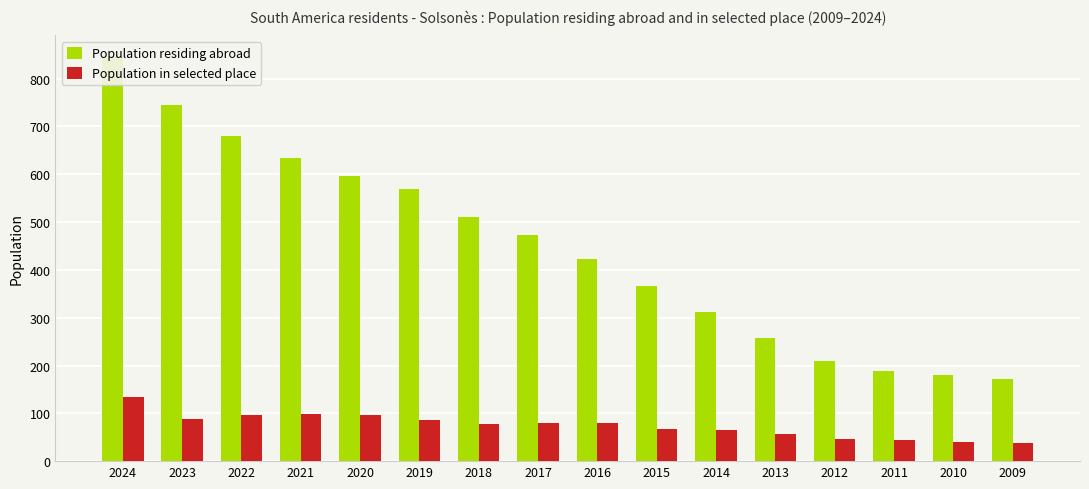

List the series in order of their peak value, highest first.

Population residing abroad, Population in selected place